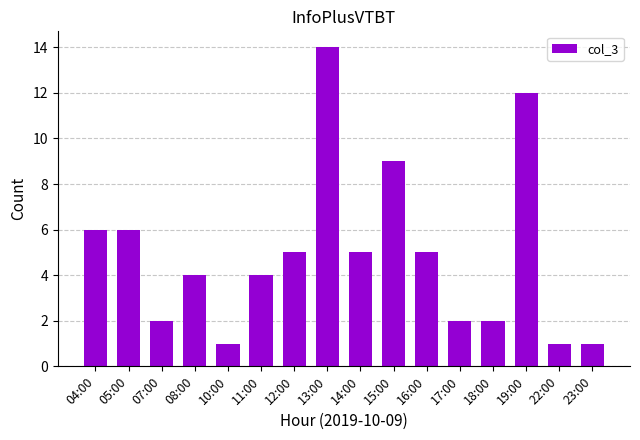

What is the maximum value shown in the chart?

14